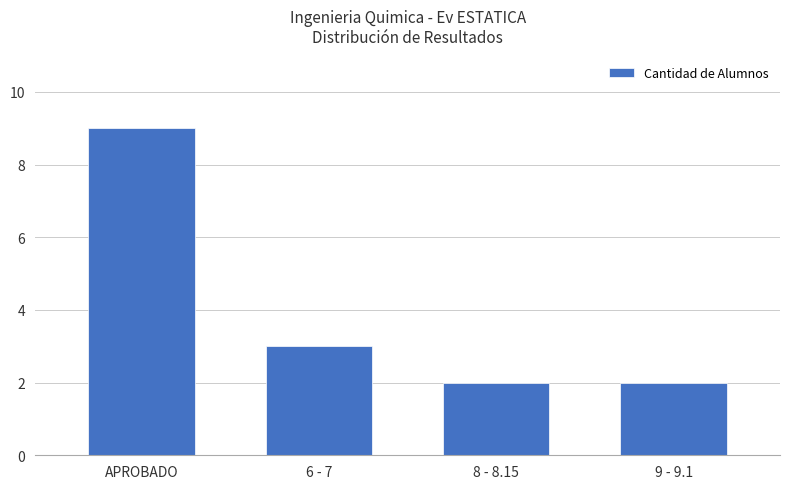

What value does the data have at 8 - 8.15?

2